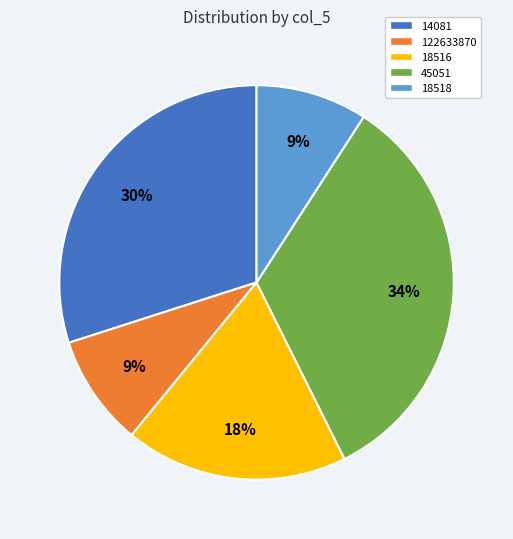

What percentage is the 18518 slice, to the nearest percent?

9%